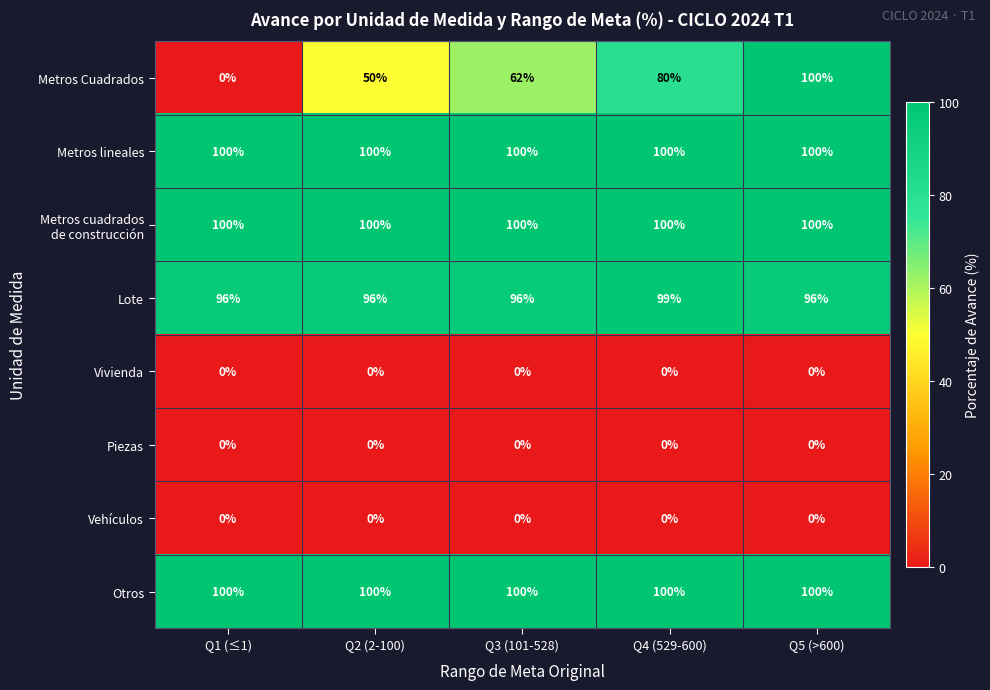

What is the approximate value of Metros lineales at Q4 (529-600)?

100